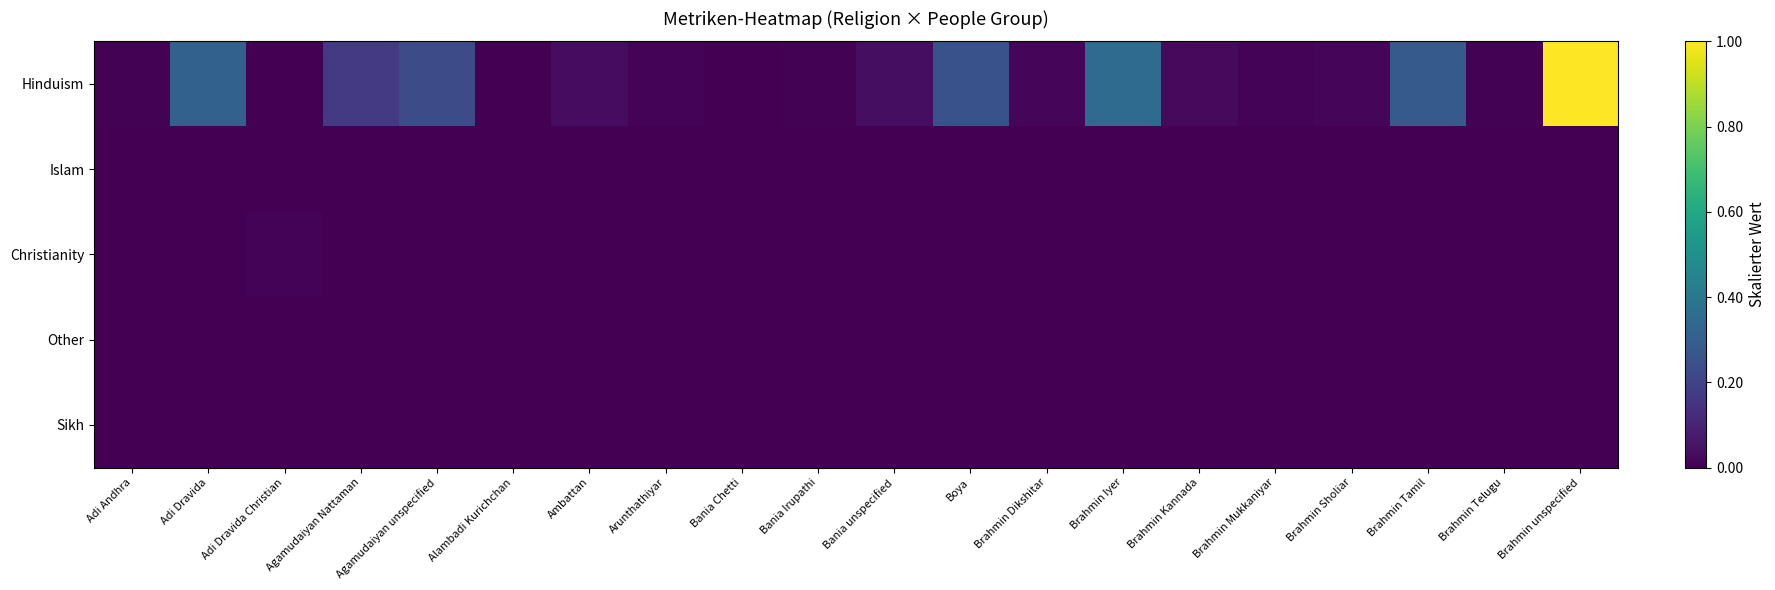

Reading left to right, what are all the values shown in this chart?

Hinduism: Adi Andhra=0.0	Adi Dravida=0.3	Adi Dravida Christian=0.0	Agamudaiyan Nattaman=0.2	Agamudaiyan unspecified=0.2	Alambadi Kurichchan=0.0	Ambattan=0.0	Arunthathiyar=0.0	Bania Chetti=0.0	Bania Irupathi=0.0	Bania unspecified=0.0	Boya=0.3	Brahmin Dikshitar=0.0	Brahmin Iyer=0.4	Brahmin Kannada=0.0	Brahmin Mukkaniyar=0.0	Brahmin Sholiar=0.0	Brahmin Tamil=0.3	Brahmin Telugu=0.0	Brahmin unspecified=1.0
Islam: Adi Andhra=0.0	Adi Dravida=0.0	Adi Dravida Christian=0.0	Agamudaiyan Nattaman=0.0	Agamudaiyan unspecified=0.0	Alambadi Kurichchan=0.0	Ambattan=0.0	Arunthathiyar=0.0	Bania Chetti=0.0	Bania Irupathi=0.0	Bania unspecified=0.0	Boya=0.0	Brahmin Dikshitar=0.0	Brahmin Iyer=0.0	Brahmin Kannada=0.0	Brahmin Mukkaniyar=0.0	Brahmin Sholiar=0.0	Brahmin Tamil=0.0	Brahmin Telugu=0.0	Brahmin unspecified=0.0
Christianity: Adi Andhra=0.0	Adi Dravida=0.0	Adi Dravida Christian=0.0	Agamudaiyan Nattaman=0.0	Agamudaiyan unspecified=0.0	Alambadi Kurichchan=0.0	Ambattan=0.0	Arunthathiyar=0.0	Bania Chetti=0.0	Bania Irupathi=0.0	Bania unspecified=0.0	Boya=0.0	Brahmin Dikshitar=0.0	Brahmin Iyer=0.0	Brahmin Kannada=0.0	Brahmin Mukkaniyar=0.0	Brahmin Sholiar=0.0	Brahmin Tamil=0.0	Brahmin Telugu=0.0	Brahmin unspecified=0.0
Other: Adi Andhra=0.0	Adi Dravida=0.0	Adi Dravida Christian=0.0	Agamudaiyan Nattaman=0.0	Agamudaiyan unspecified=0.0	Alambadi Kurichchan=0.0	Ambattan=0.0	Arunthathiyar=0.0	Bania Chetti=0.0	Bania Irupathi=0.0	Bania unspecified=0.0	Boya=0.0	Brahmin Dikshitar=0.0	Brahmin Iyer=0.0	Brahmin Kannada=0.0	Brahmin Mukkaniyar=0.0	Brahmin Sholiar=0.0	Brahmin Tamil=0.0	Brahmin Telugu=0.0	Brahmin unspecified=0.0
Sikh: Adi Andhra=0.0	Adi Dravida=0.0	Adi Dravida Christian=0.0	Agamudaiyan Nattaman=0.0	Agamudaiyan unspecified=0.0	Alambadi Kurichchan=0.0	Ambattan=0.0	Arunthathiyar=0.0	Bania Chetti=0.0	Bania Irupathi=0.0	Bania unspecified=0.0	Boya=0.0	Brahmin Dikshitar=0.0	Brahmin Iyer=0.0	Brahmin Kannada=0.0	Brahmin Mukkaniyar=0.0	Brahmin Sholiar=0.0	Brahmin Tamil=0.0	Brahmin Telugu=0.0	Brahmin unspecified=0.0